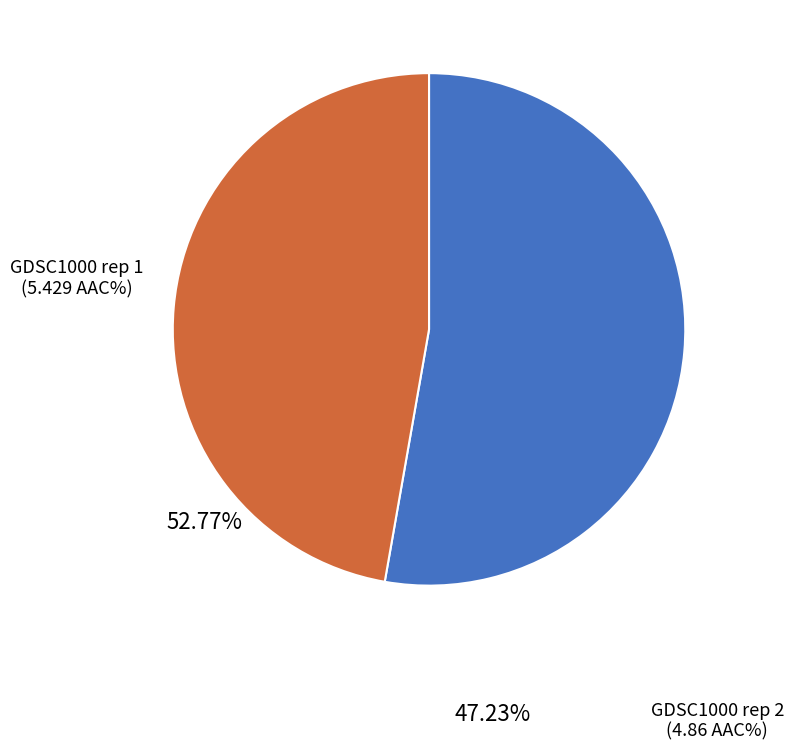

Does any single category account for the majority?

Yes